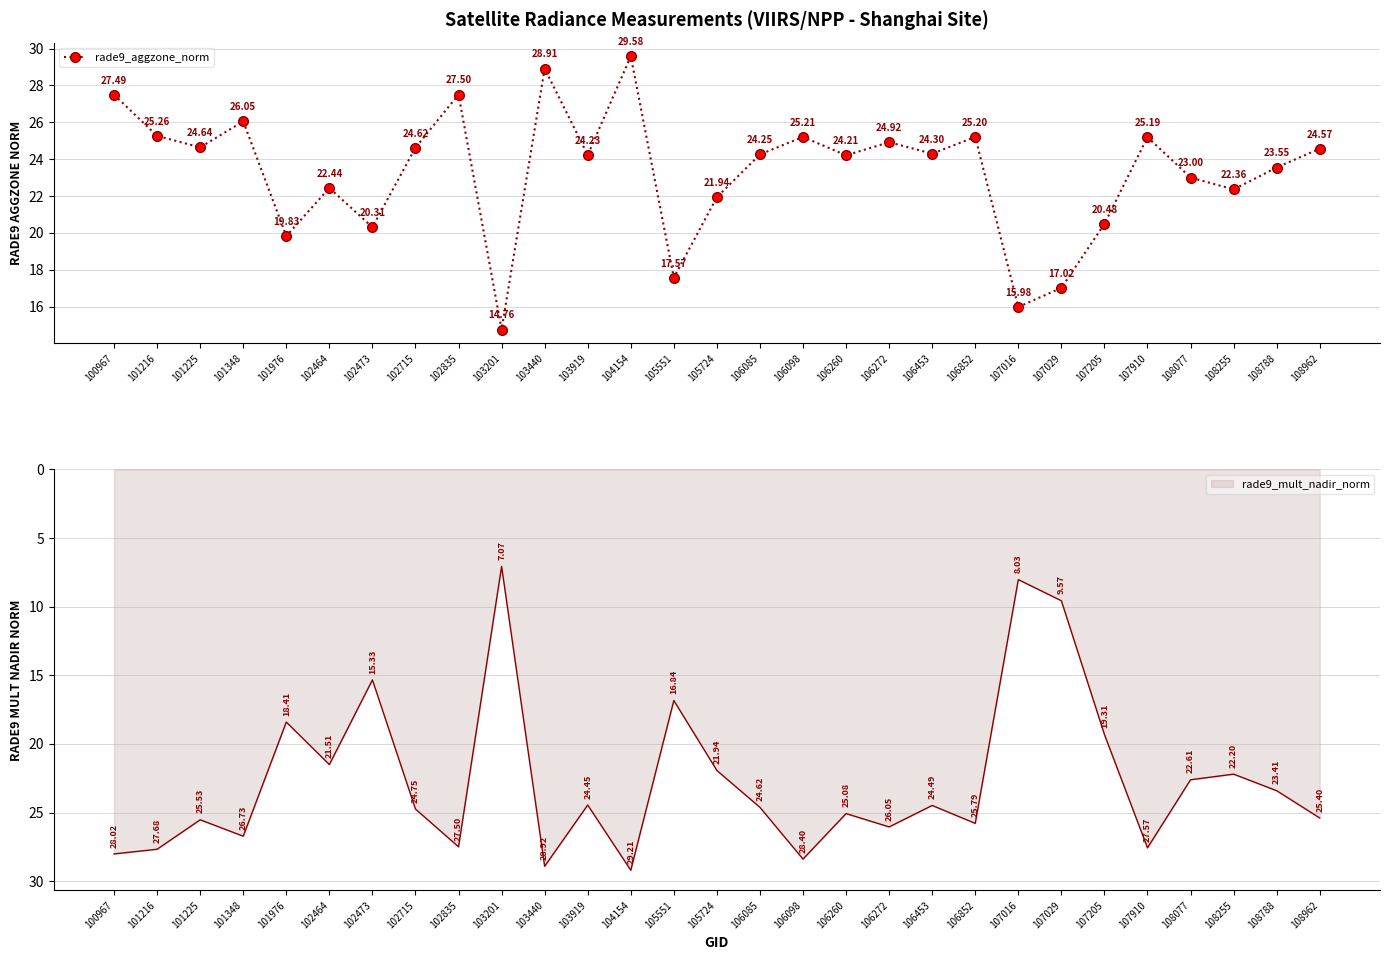

How many interior local peaks (higher than both neighbors) does the data have?

9